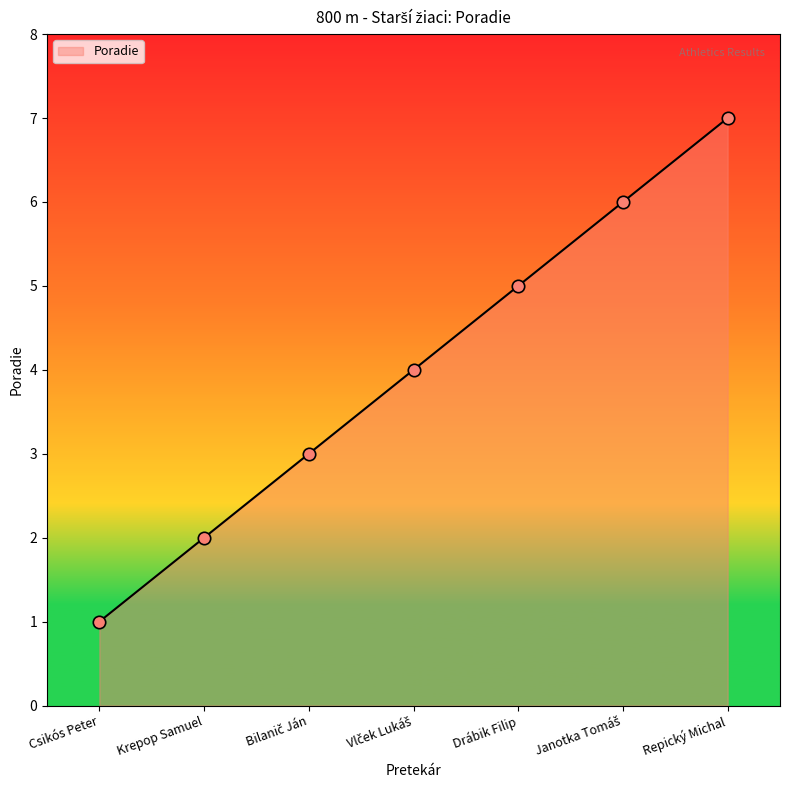

Which has a higher value, Drábik Filip or Repický Michal?

Repický Michal